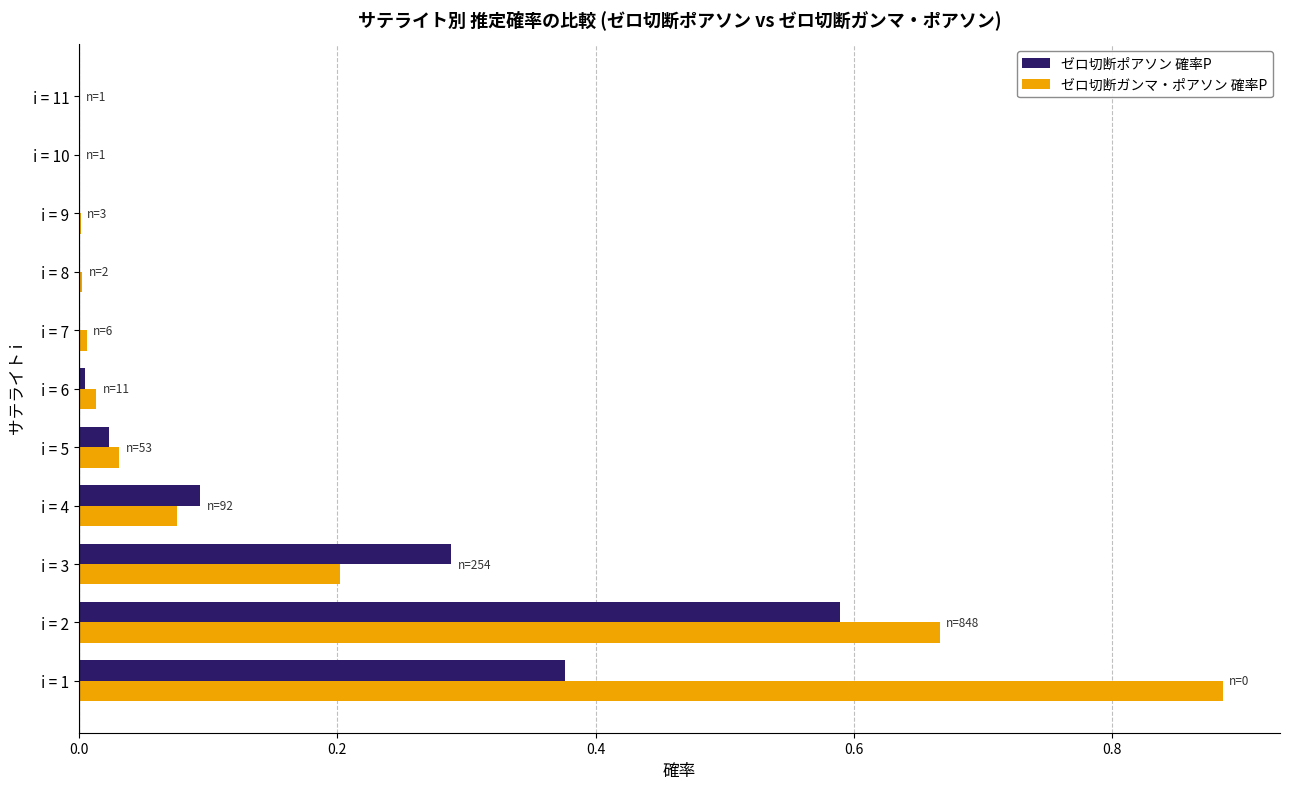

True or false: ゼロ切断ガンマ・ポアソン 確率P has a value of 0.0 at i = 7.

True